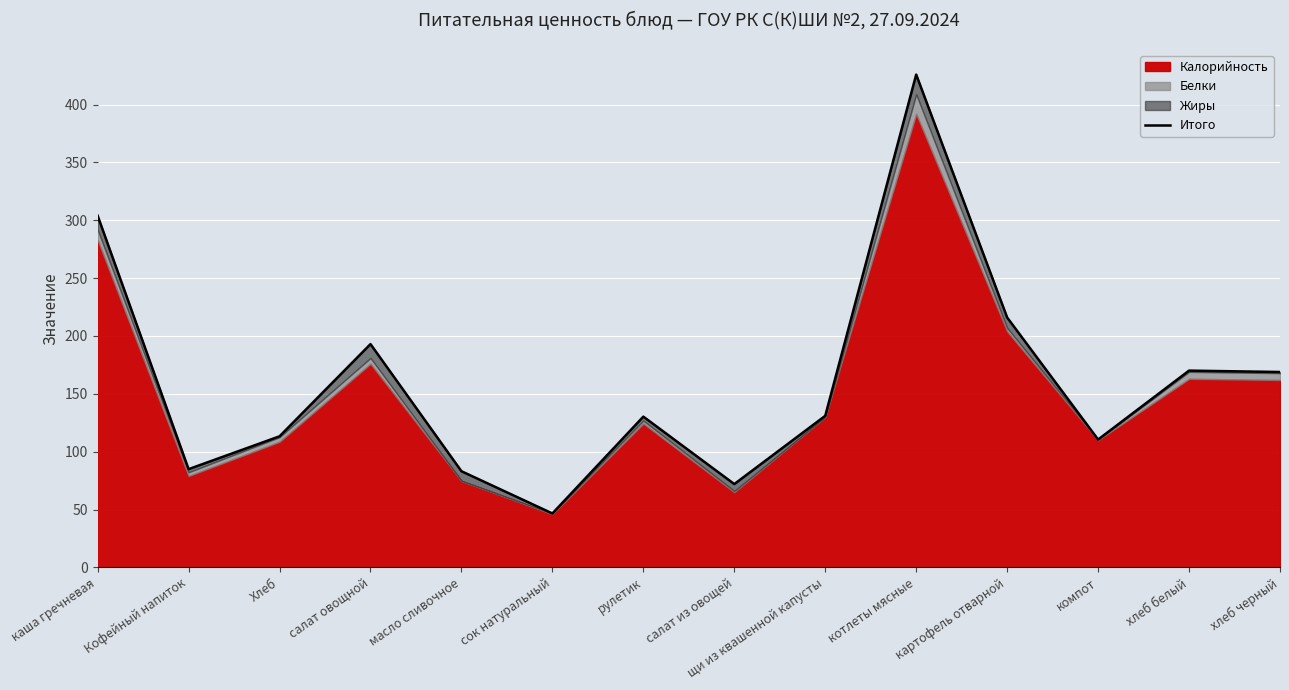

What value does the data have at каша гречневая?

304.0